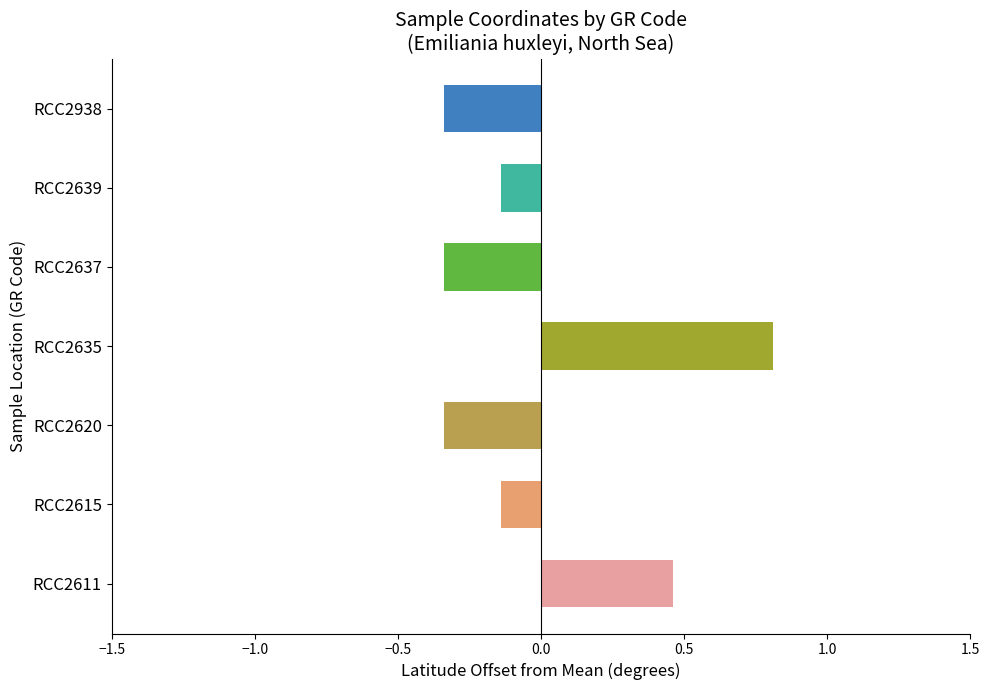

How many bars are there in total?

7